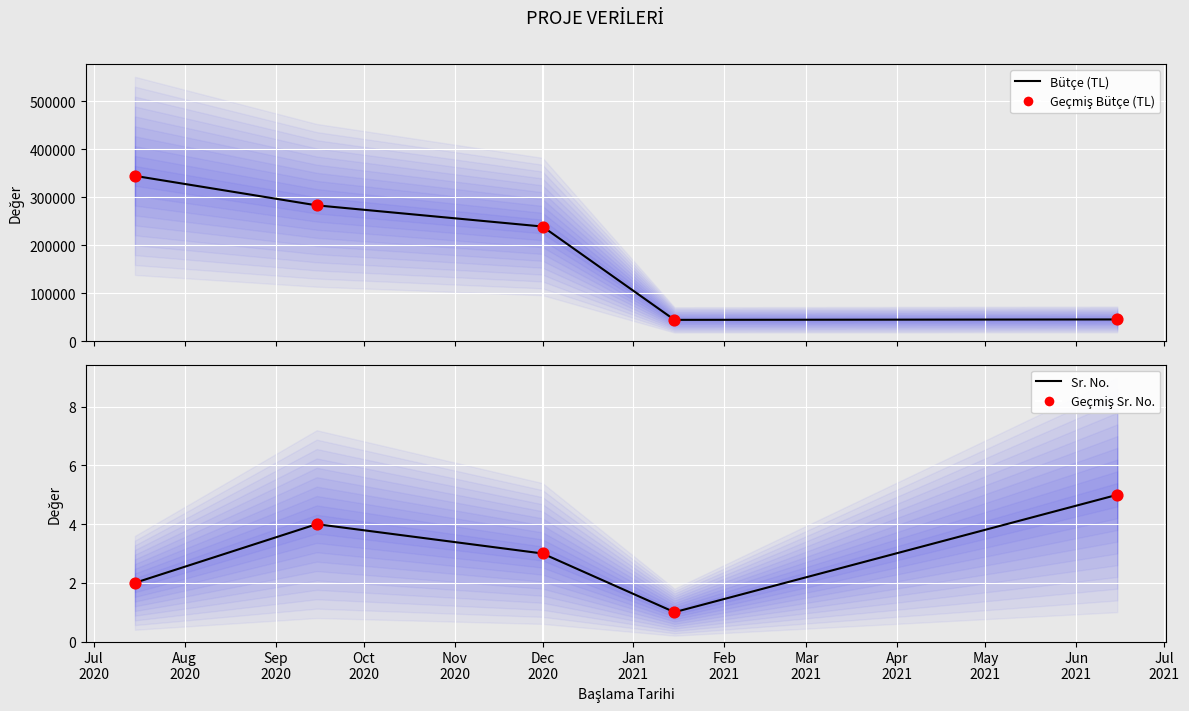

What is the total value across all series at Jul
2020?

689302.7